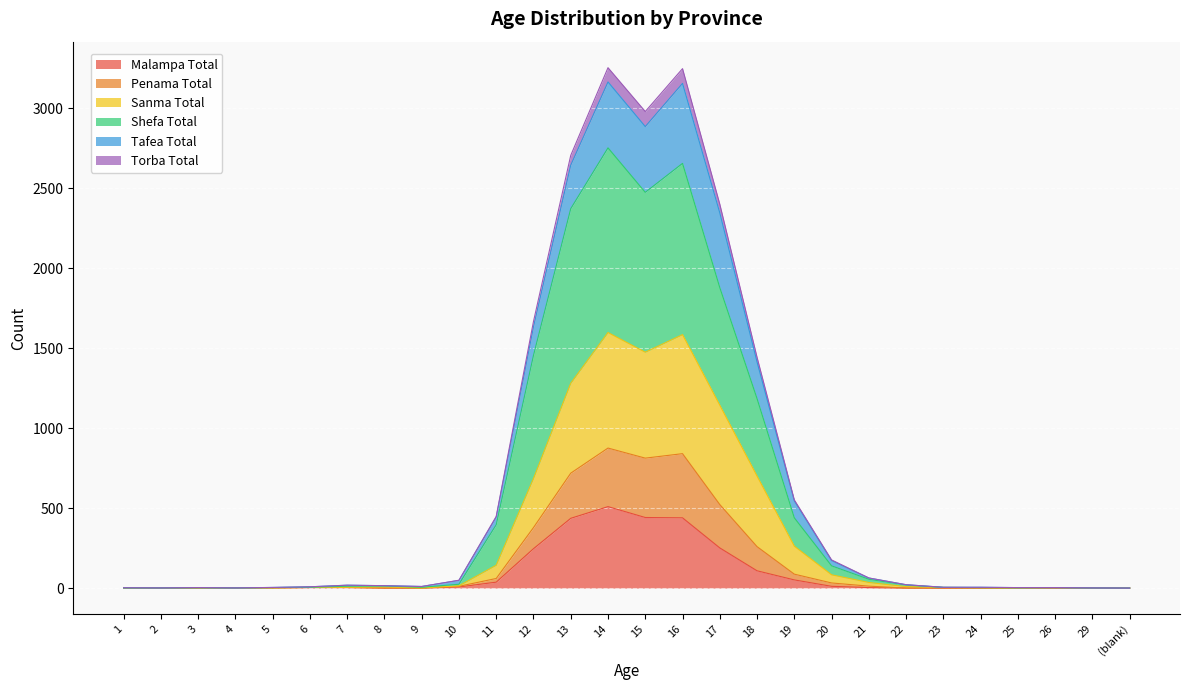

Between 25 and 12, which is larger?

12